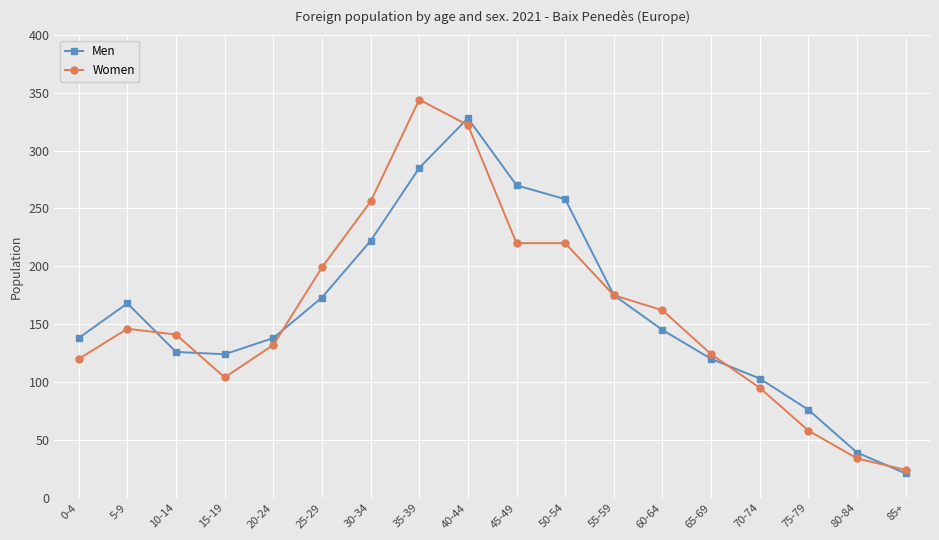

At which category does Men reach its first local peak?

5-9